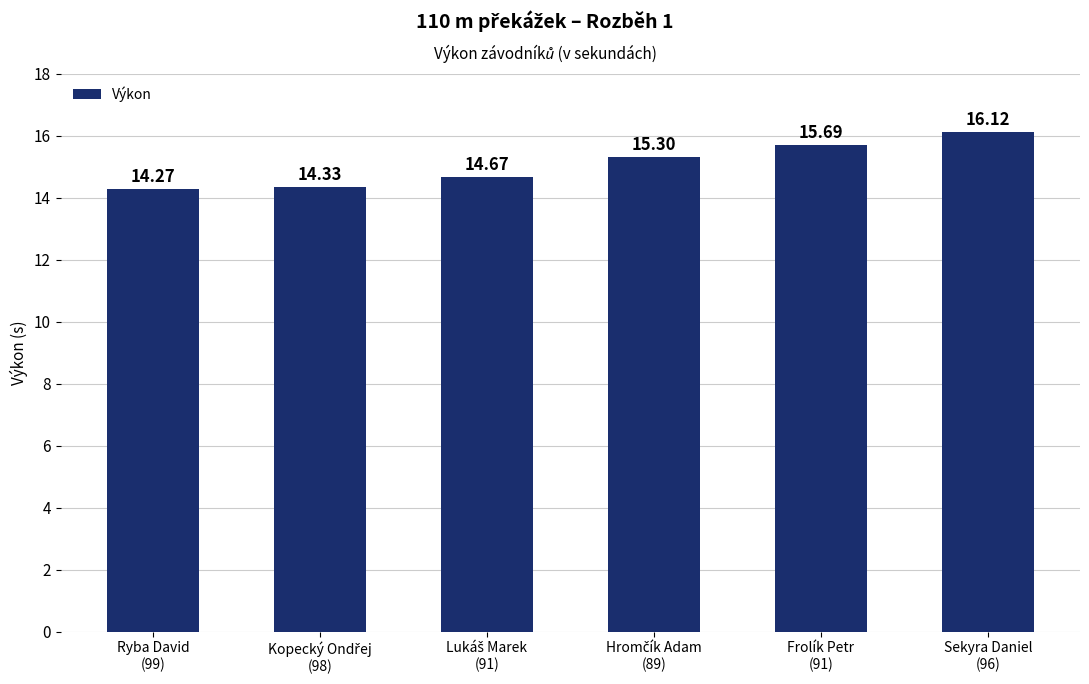

How many categories are shown in the chart?

6